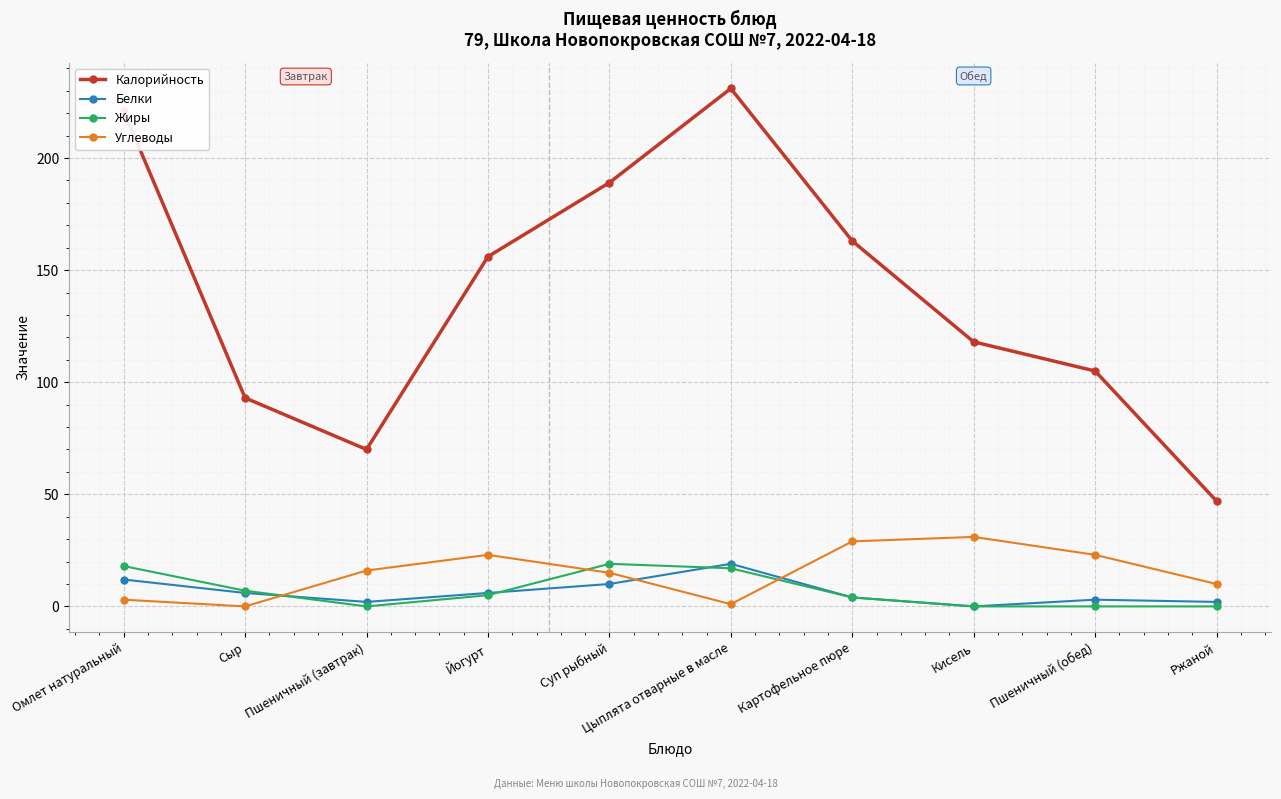

What is the sum of all Калорийность values?

1393